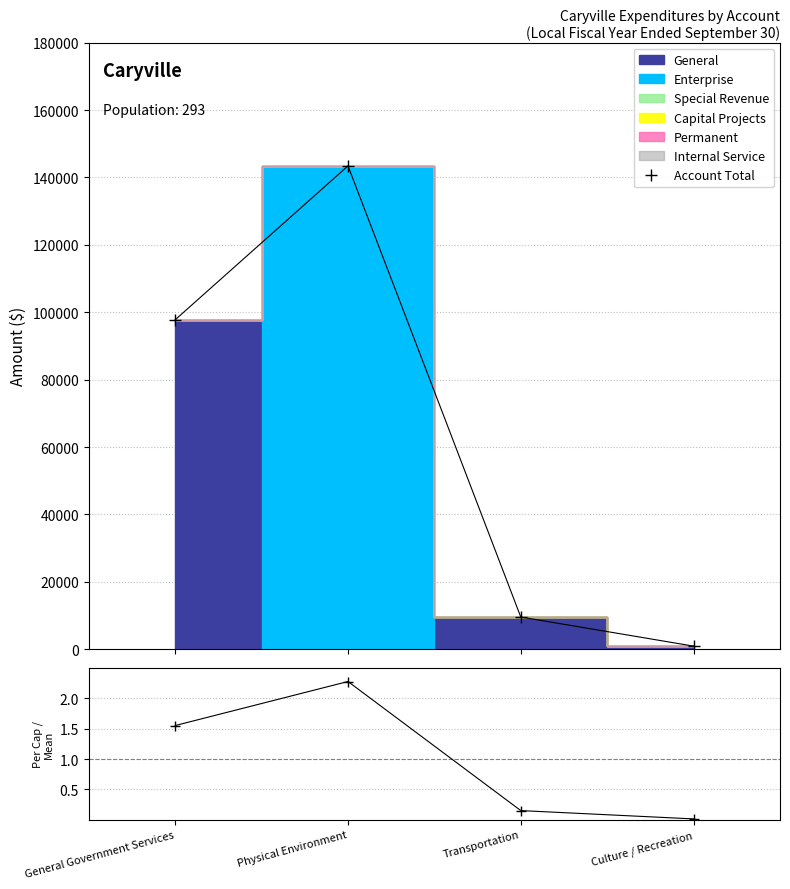

List the series in order of their overall mean, lowest first.

Per Capita / Mean, Account Total